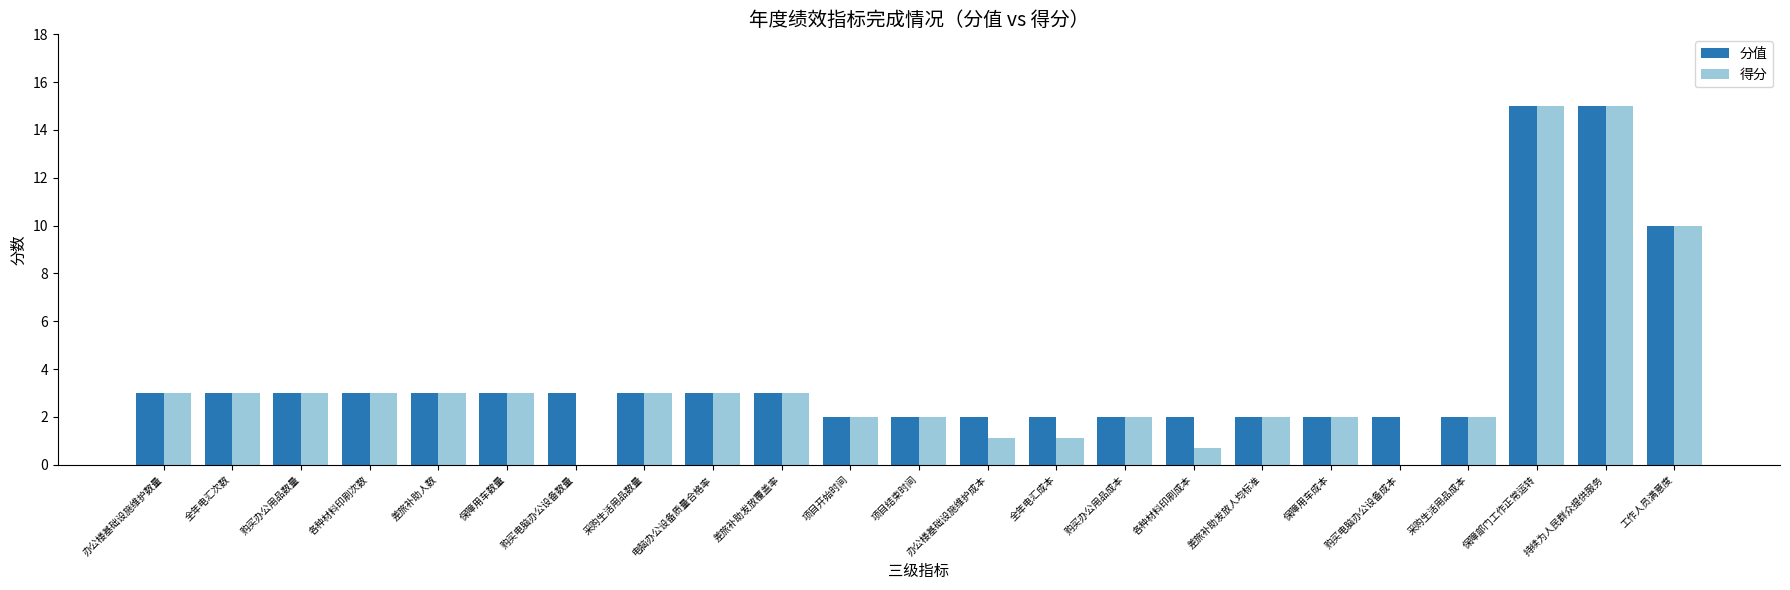

Reading left to right, transcribe all the data shown in this chart.

分值: 办公楼基础设施维护数量=3.0	全年电汇次数=3.0	购买办公用品数量=3.0	各种材料印刷次数=3.0	差旅补助人数=3.0	保障用车数量=3.0	购买电脑办公设备数量=3.0	采购生活用品数量=3.0	电脑办公设备质量合格率=3.0	差旅补助发放覆盖率=3.0	项目开始时间=2.0	项目结束时间=2.0	办公楼基础设施维护成本=2.0	全年电汇成本=2.0	购买办公用品成本=2.0	各种材料印刷成本=2.0	差旅补助发放人均标准=2.0	保障用车成本=2.0	购买电脑办公设备成本=2.0	采购生活用品成本=2.0	保障部门工作正常运转=15.0	持续为人民群众提供服务=15.0	工作人员满意度=10.0
得分: 办公楼基础设施维护数量=3.0	全年电汇次数=3.0	购买办公用品数量=3.0	各种材料印刷次数=3.0	差旅补助人数=3.0	保障用车数量=3.0	购买电脑办公设备数量=0.0	采购生活用品数量=3.0	电脑办公设备质量合格率=3.0	差旅补助发放覆盖率=3.0	项目开始时间=2.0	项目结束时间=2.0	办公楼基础设施维护成本=1.1	全年电汇成本=1.1	购买办公用品成本=2.0	各种材料印刷成本=0.7	差旅补助发放人均标准=2.0	保障用车成本=2.0	购买电脑办公设备成本=0.0	采购生活用品成本=2.0	保障部门工作正常运转=15.0	持续为人民群众提供服务=15.0	工作人员满意度=10.0